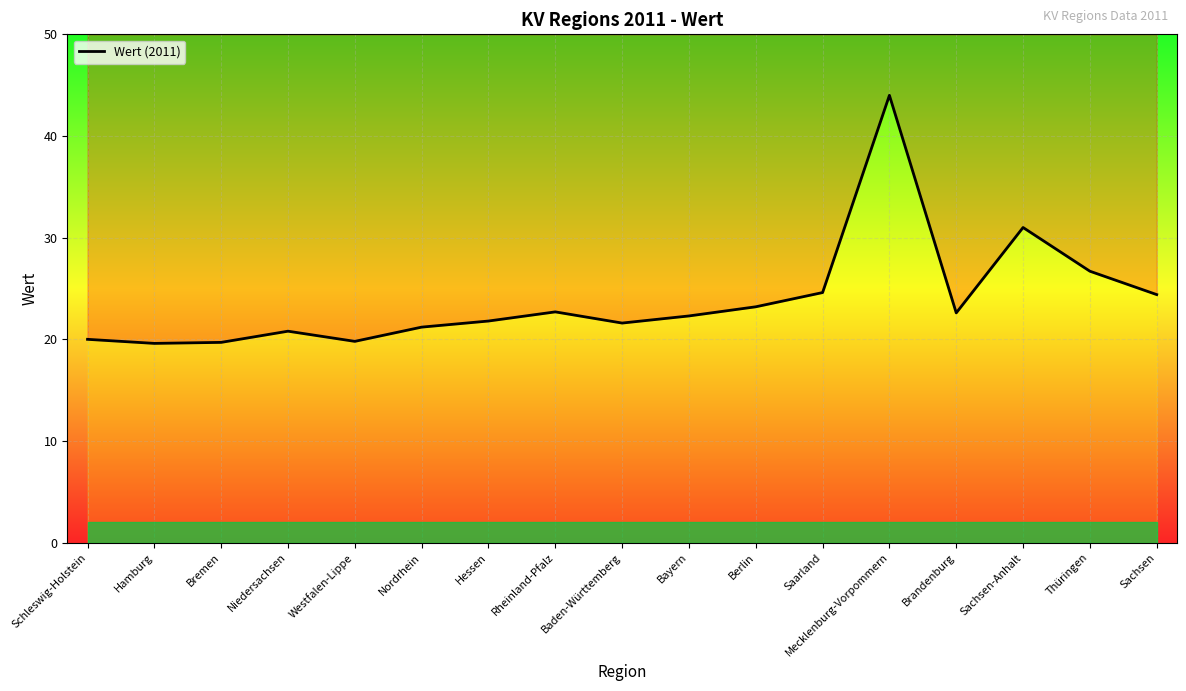

What is the change in value from Baden-Württemberg to Brandenburg?

+1.0